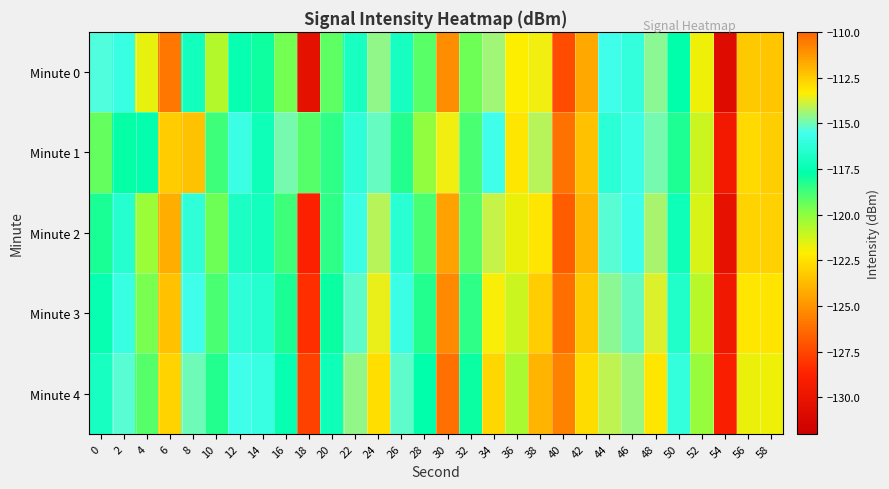

Between 26 and 34, which series saw the biggest shift?

Minute 1